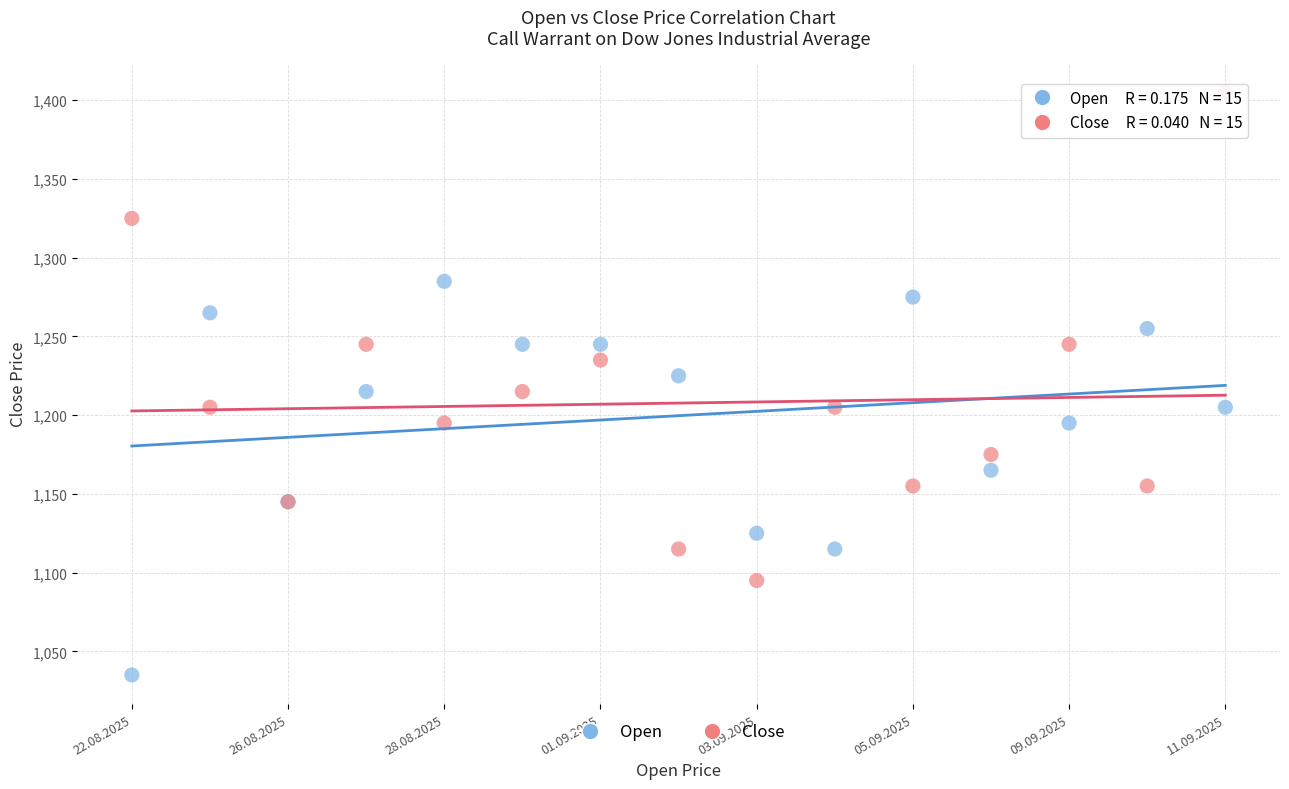

Which series reaches the minimum Y coordinate?

Open